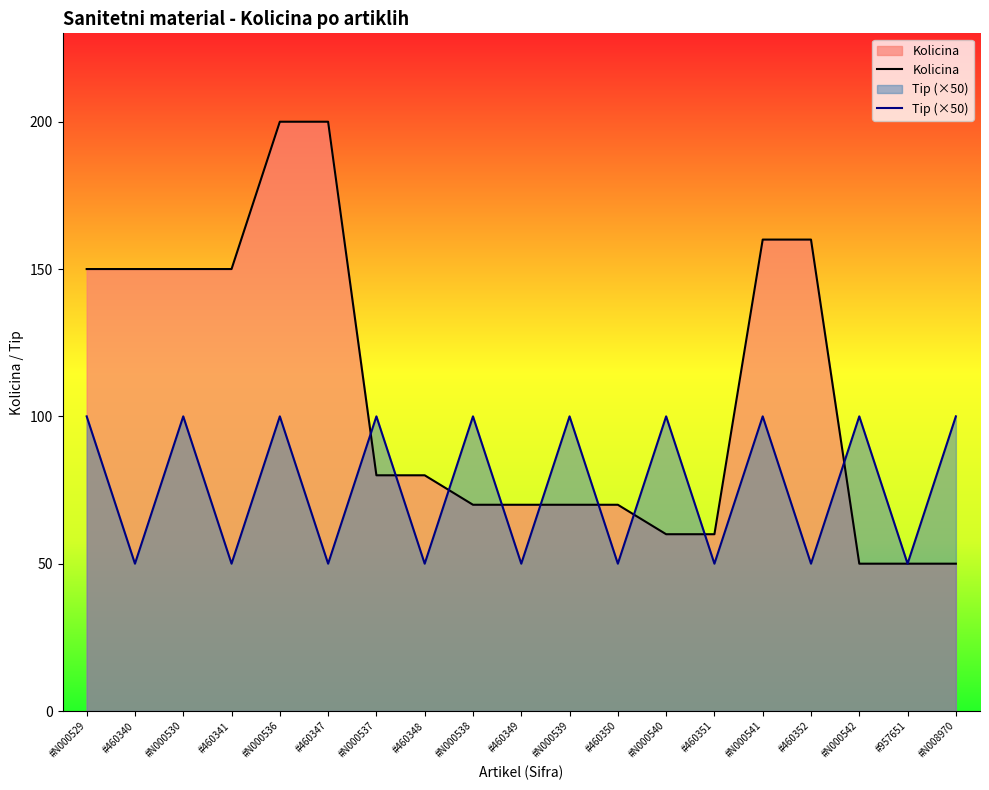

Read the Tip (×50) value at #N000538, to the nearest 5.

100